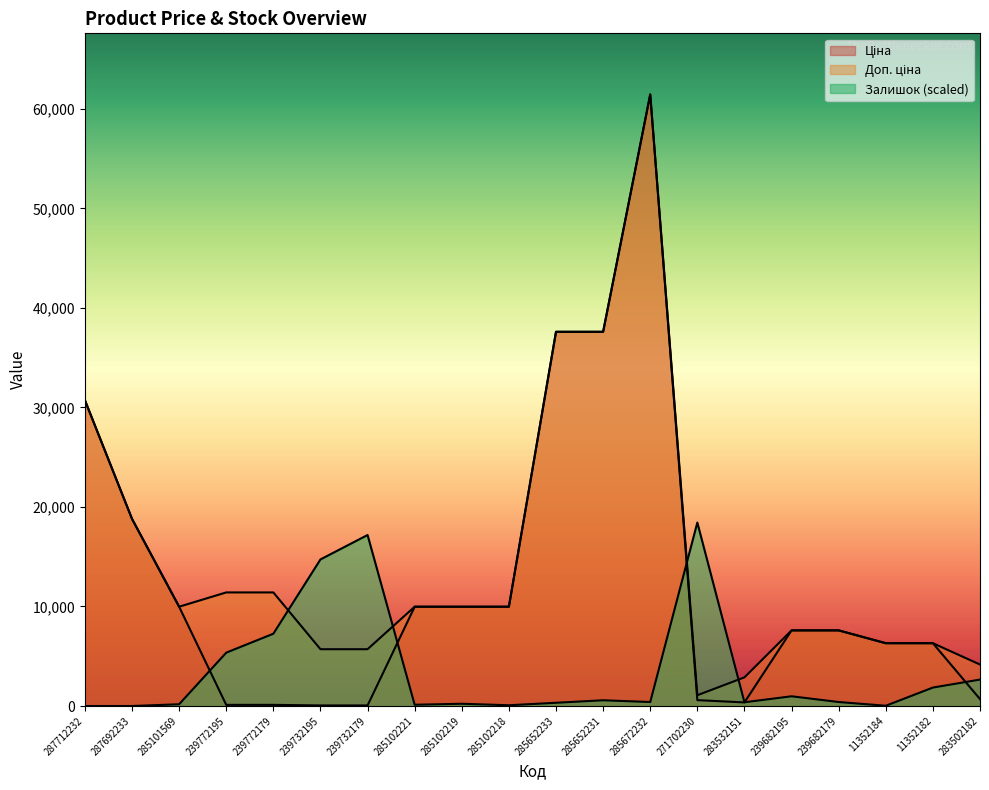

Between which two adjacent categories do Ціна and Залишок first intersect?

285101569 and 239772195